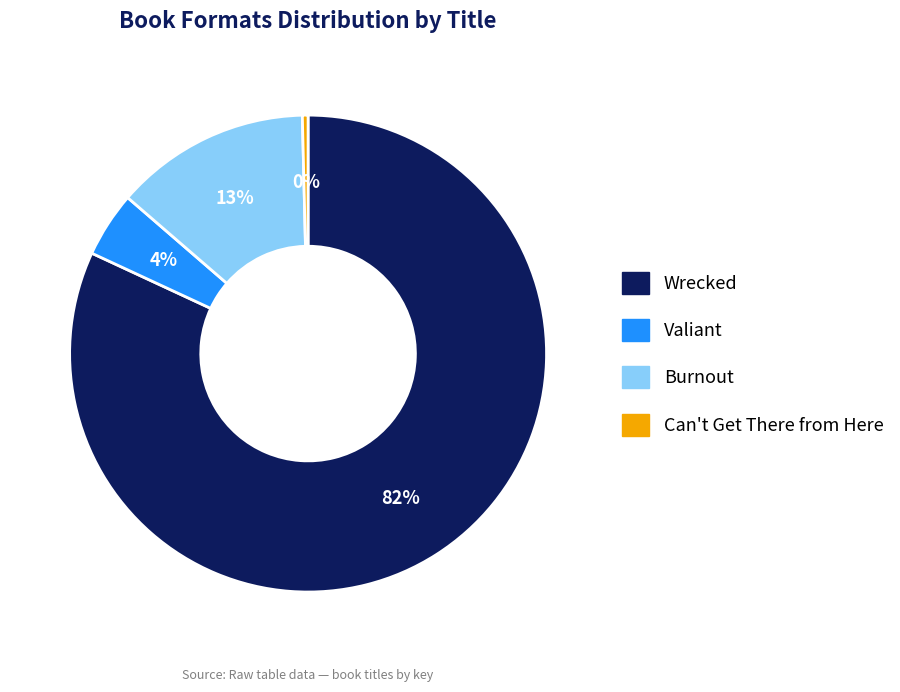

To the nearest percent, what is the difference between the Valiant and Burnout slice percentages?

9%